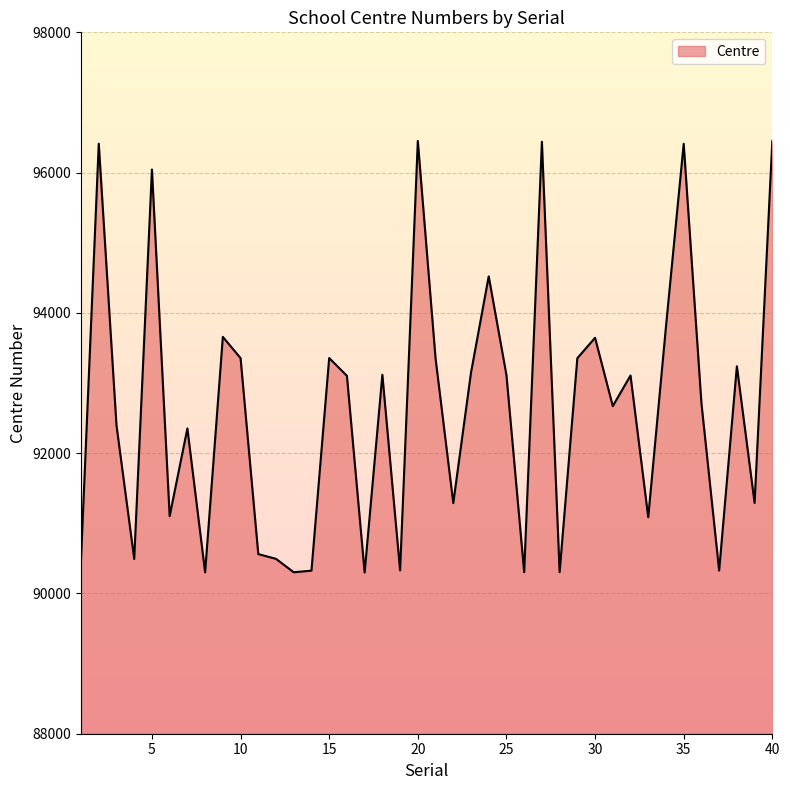

What is the smallest value displayed?

90299